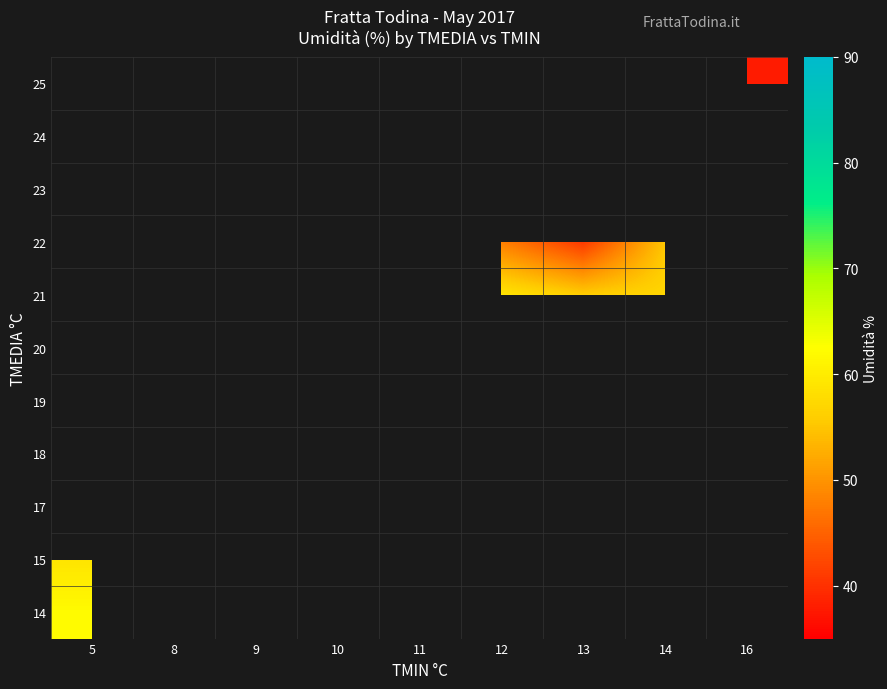

What is the greatest value displayed?

82.0